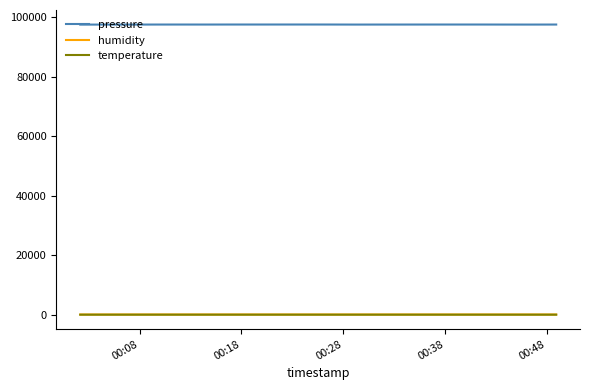

What is the maximum value shown in the chart?

97635.9